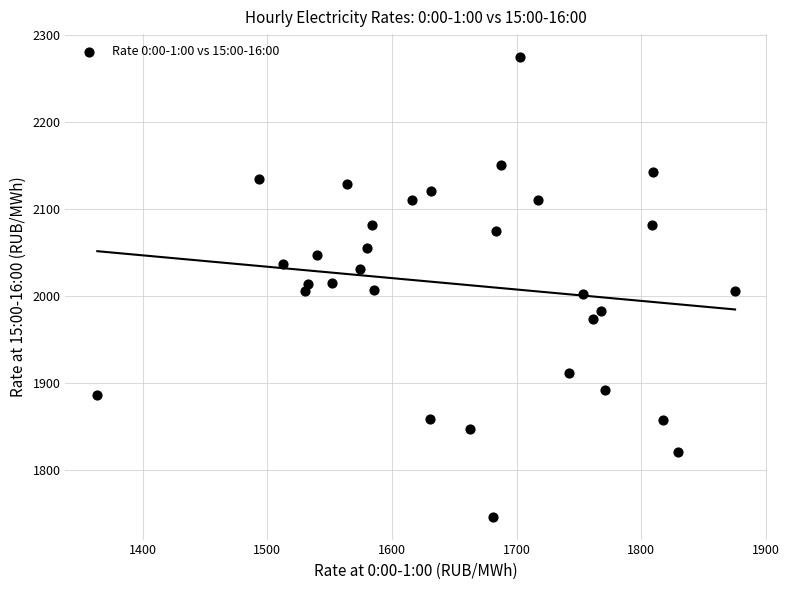

What is the range of Y values (max minus min)?

528.1